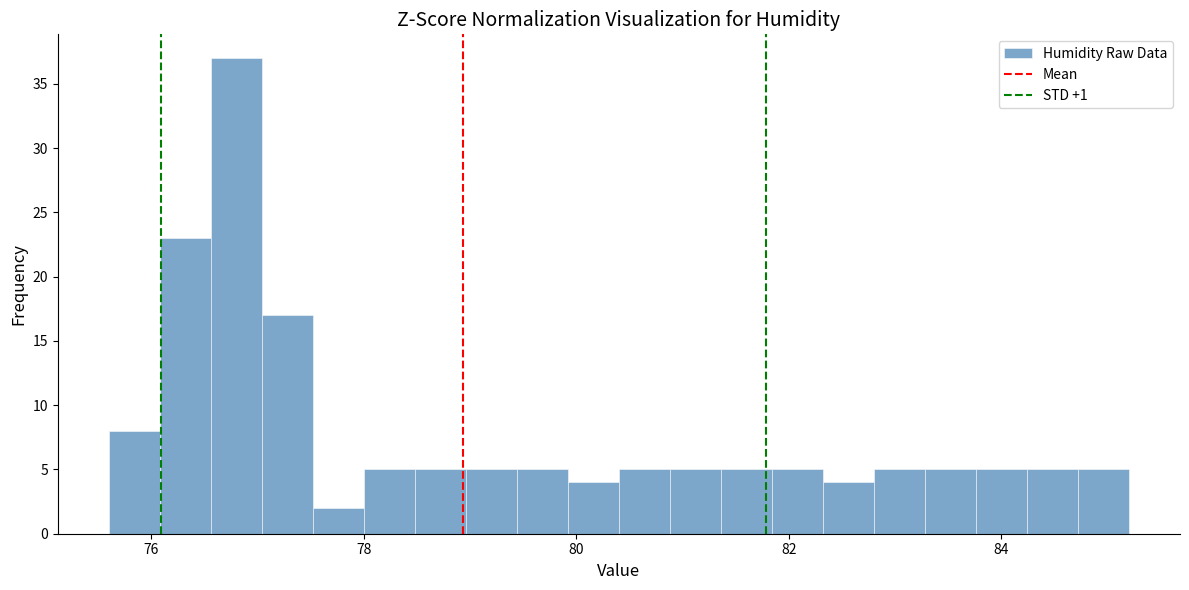

Around what value on the x-axis is the tallest bar? Give the approximate position of its centre, as read against the axis.

76.8